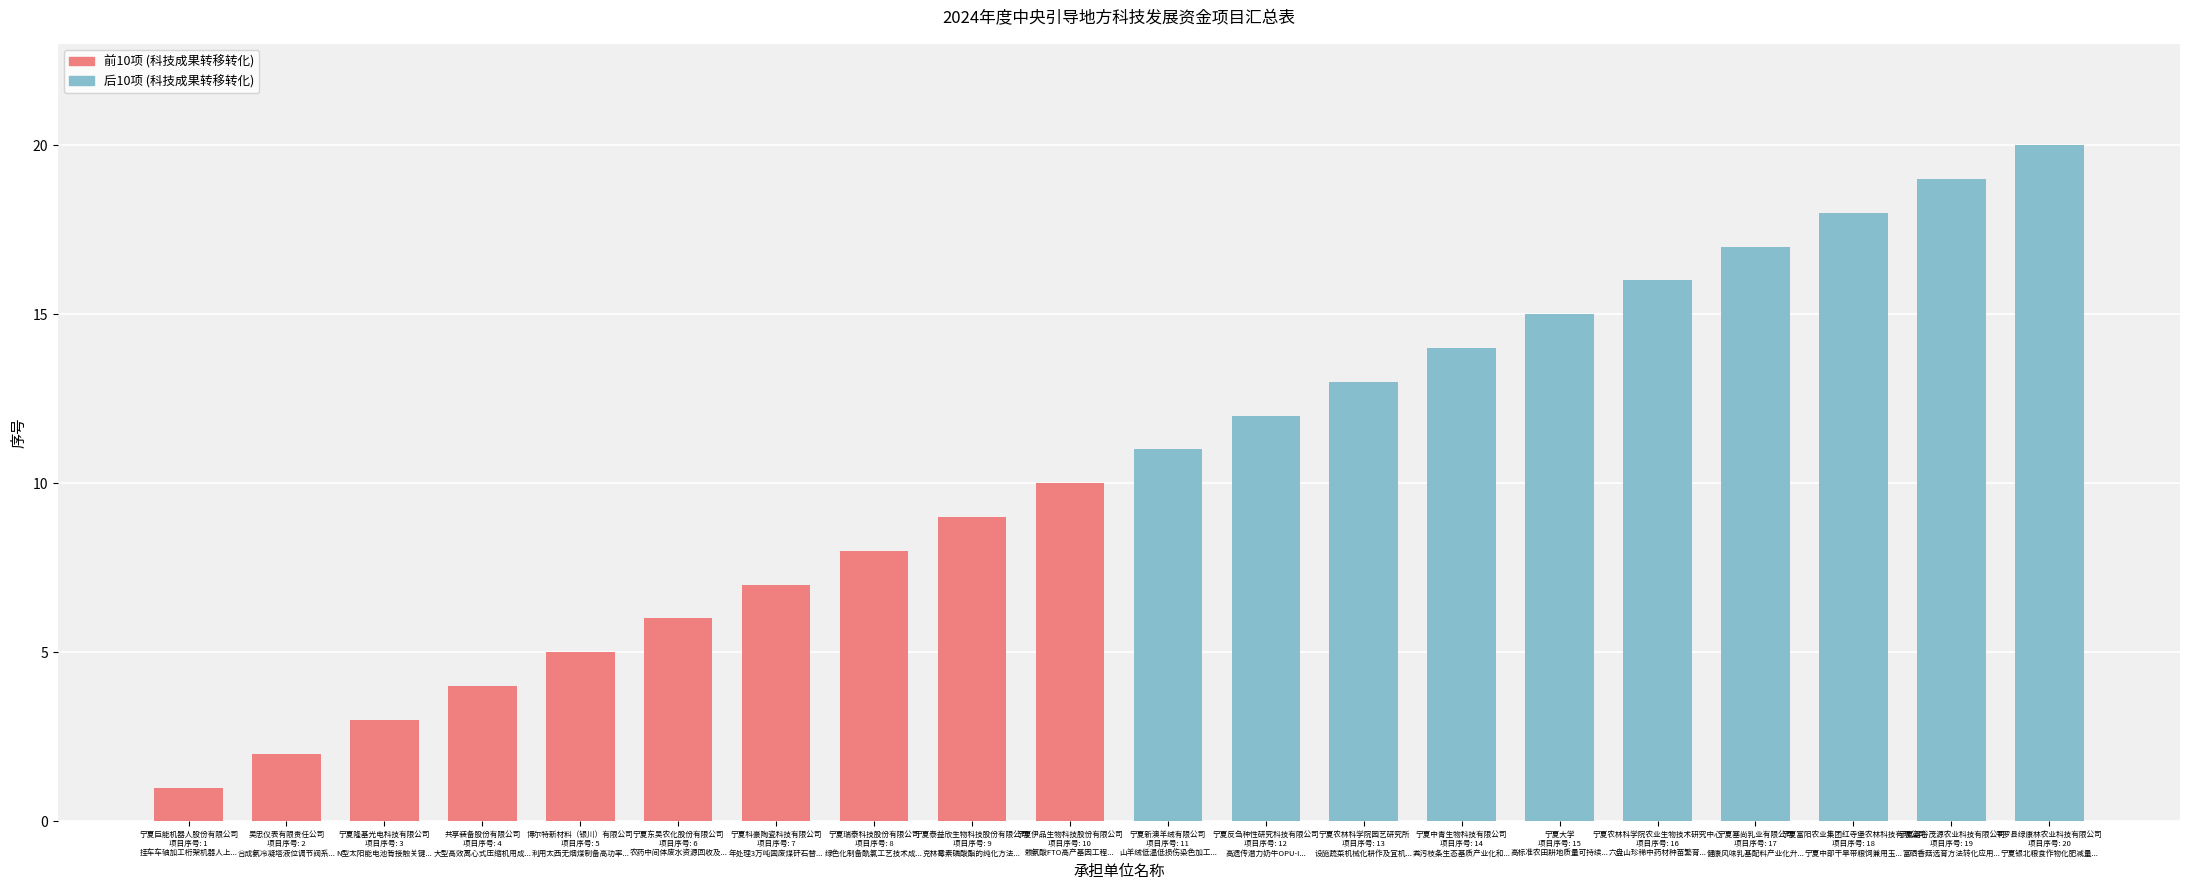

True or false: the data shows 24 at 宁夏中青生物科技有限公司
项目序号: 14
粪污枝条生态基质产业化和....

False